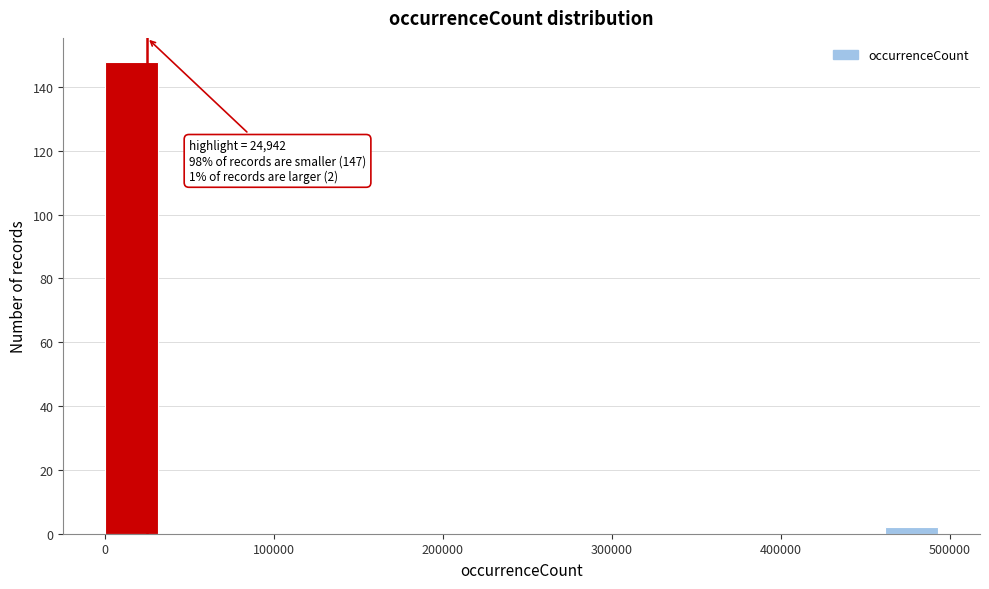

Around what value on the x-axis is the tallest bar? Give the approximate position of its centre, as read against the axis.

20000